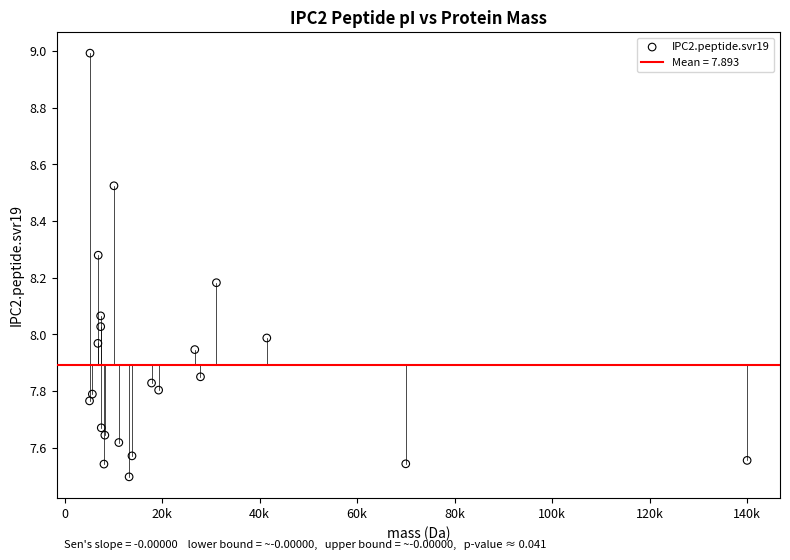

What is the range of Y values (max minus min)?

1.5